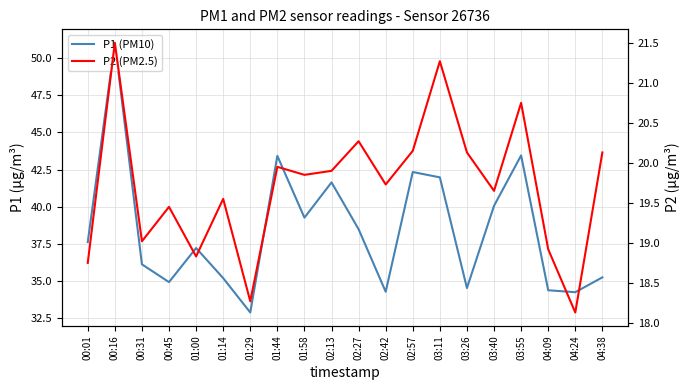

How many lines are shown in the chart?

2